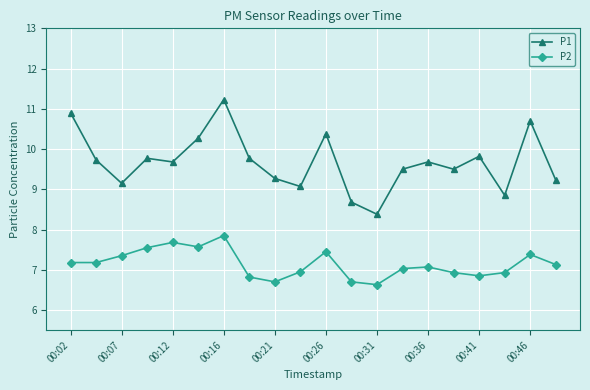

True or false: P1 and P2 cross at least once.

False